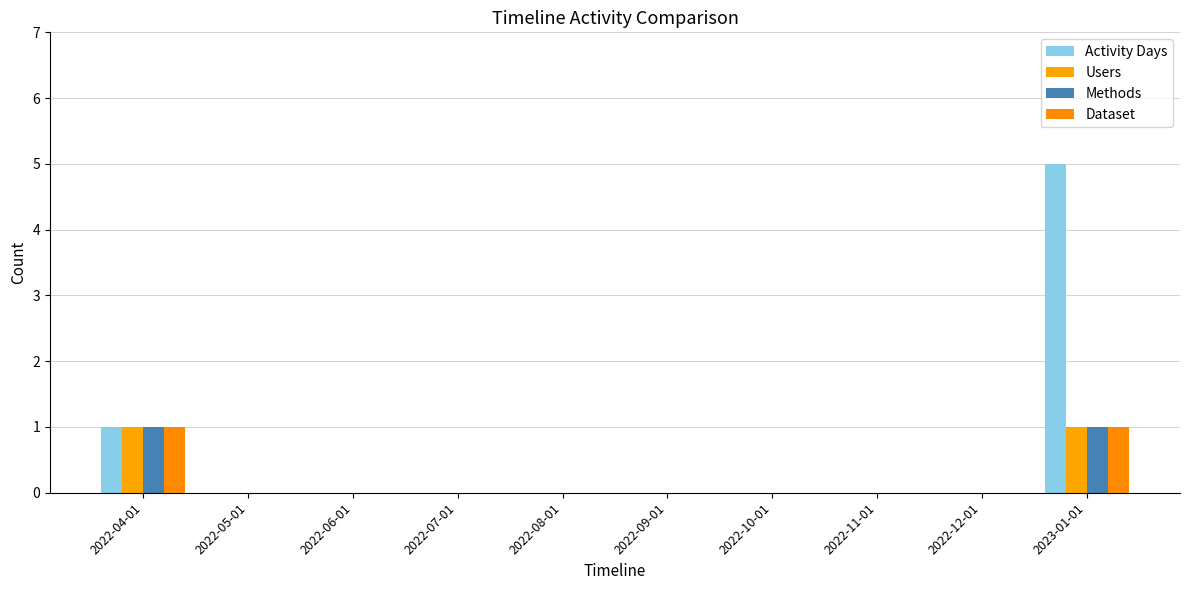

Reading right to left, extract all data points from this chart.

Activity Days: 2023-01-01=5	2022-12-01=0	2022-11-01=0	2022-10-01=0	2022-09-01=0	2022-08-01=0	2022-07-01=0	2022-06-01=0	2022-05-01=0	2022-04-01=1
Users: 2023-01-01=1	2022-12-01=0	2022-11-01=0	2022-10-01=0	2022-09-01=0	2022-08-01=0	2022-07-01=0	2022-06-01=0	2022-05-01=0	2022-04-01=1
Methods: 2023-01-01=1	2022-12-01=0	2022-11-01=0	2022-10-01=0	2022-09-01=0	2022-08-01=0	2022-07-01=0	2022-06-01=0	2022-05-01=0	2022-04-01=1
Dataset: 2023-01-01=1	2022-12-01=0	2022-11-01=0	2022-10-01=0	2022-09-01=0	2022-08-01=0	2022-07-01=0	2022-06-01=0	2022-05-01=0	2022-04-01=1